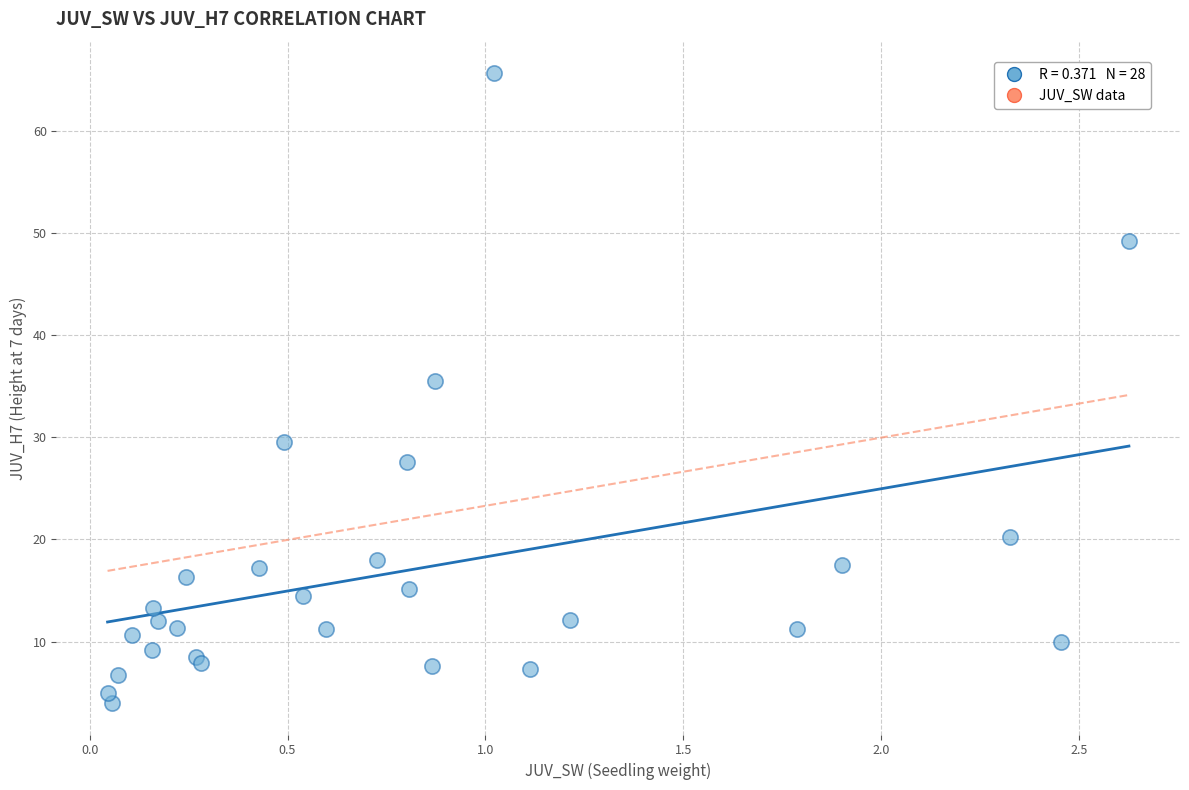

What Y value in the scatter plot is closest to 34?

35.5